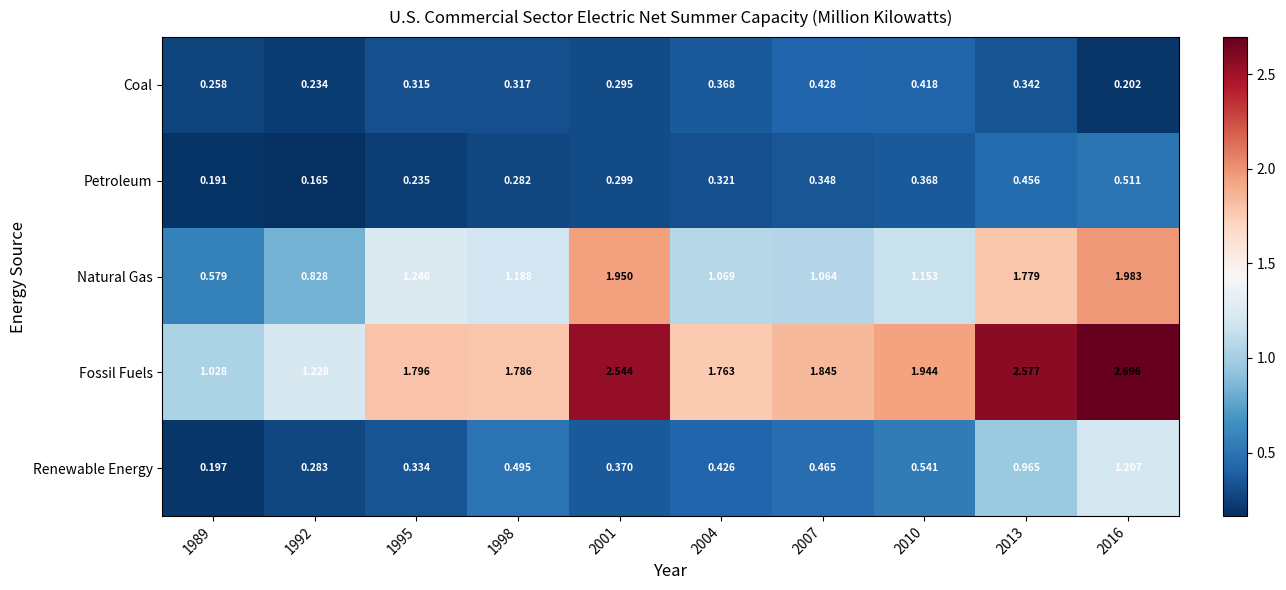

Is the value of Coal at 1992 greater than the value of Fossil Fuels at 2016?

No